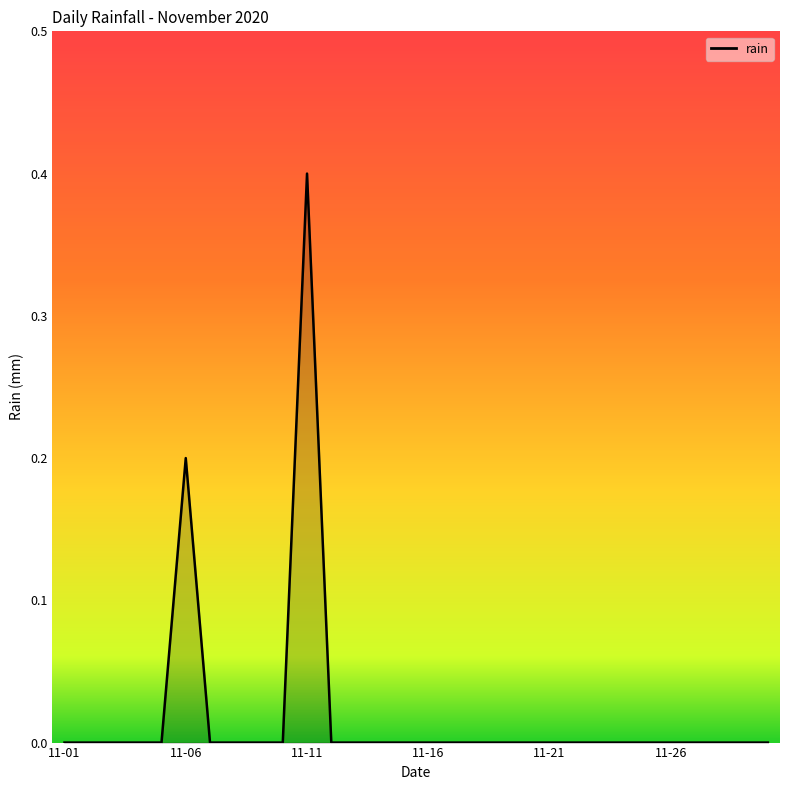

How many series are shown in this chart?

1